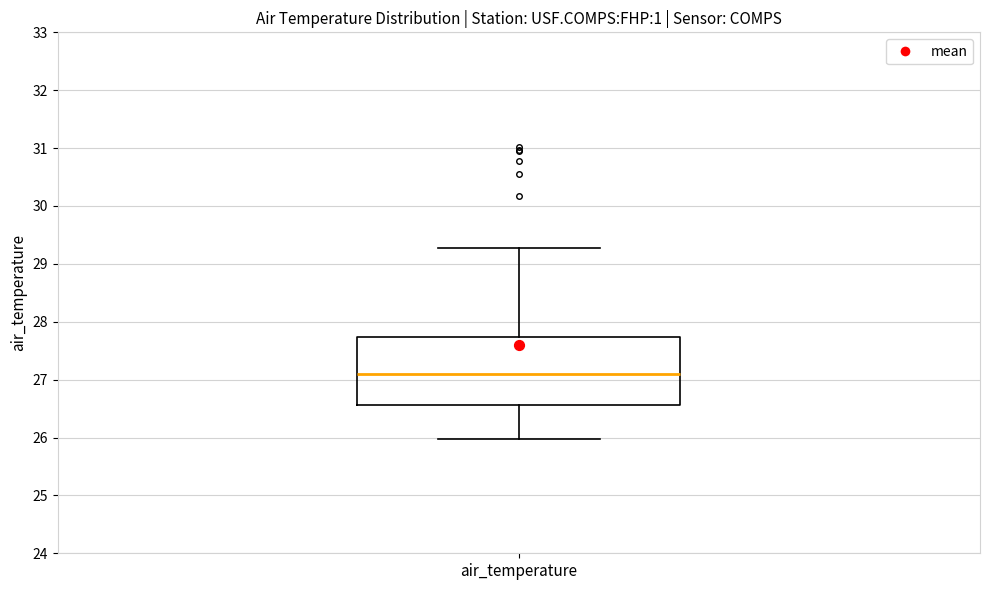

Where does the upper whisker of the box for air_temperature end on the y-axis? The values are not printed on the chart, so give them approximately, as read against the axis.

29.3